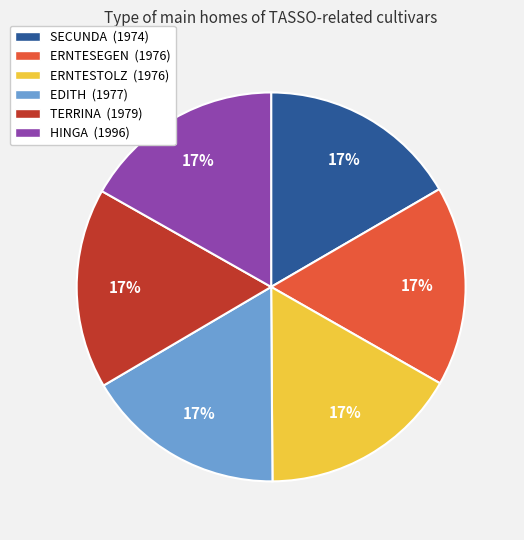

To the nearest percent, what percentage of the pie is ERNTESEGEN?

17%